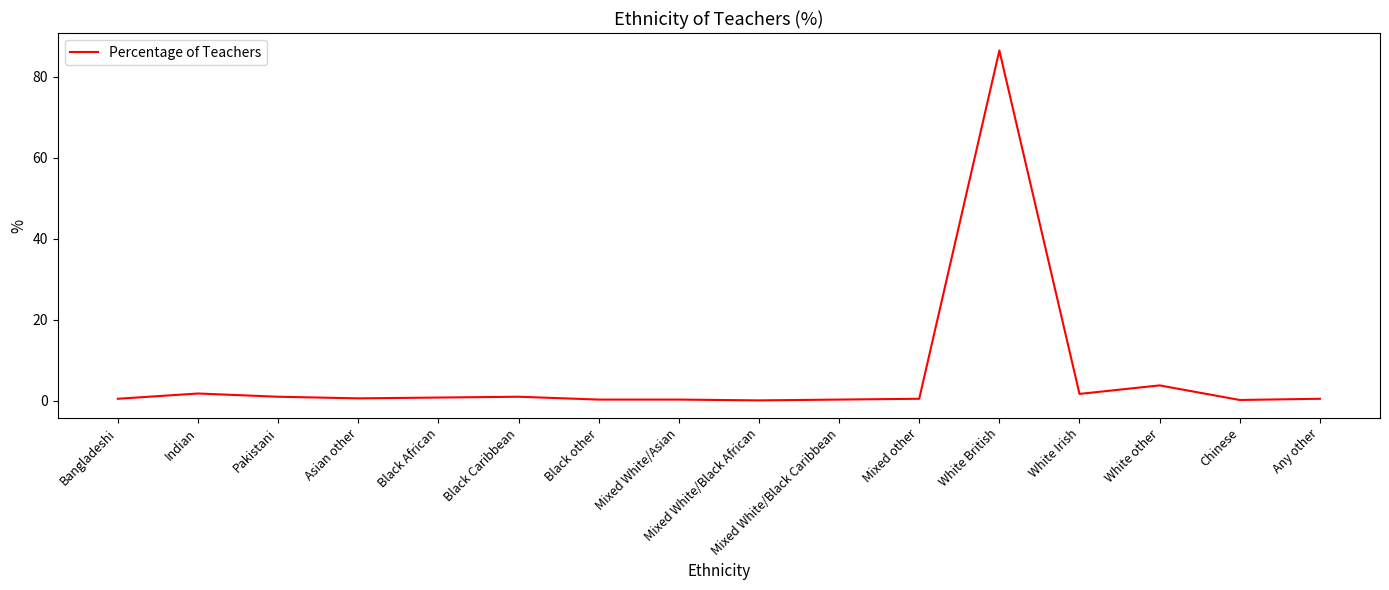

At which label is the value closest to 43?

White other